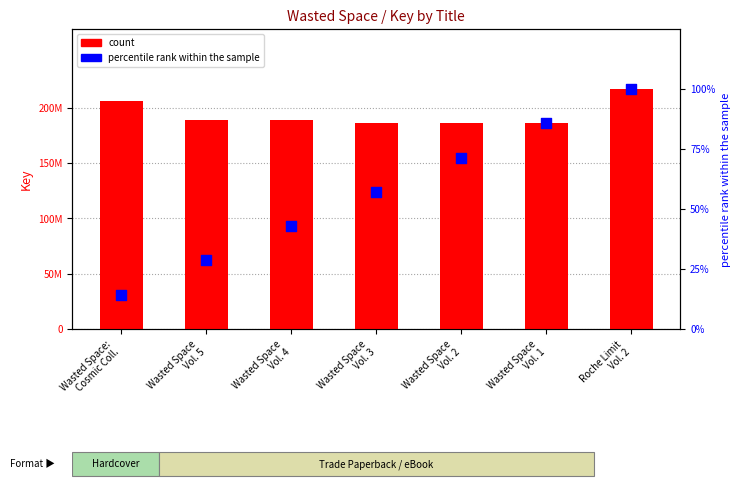

Which series reaches the maximum Y coordinate?

count